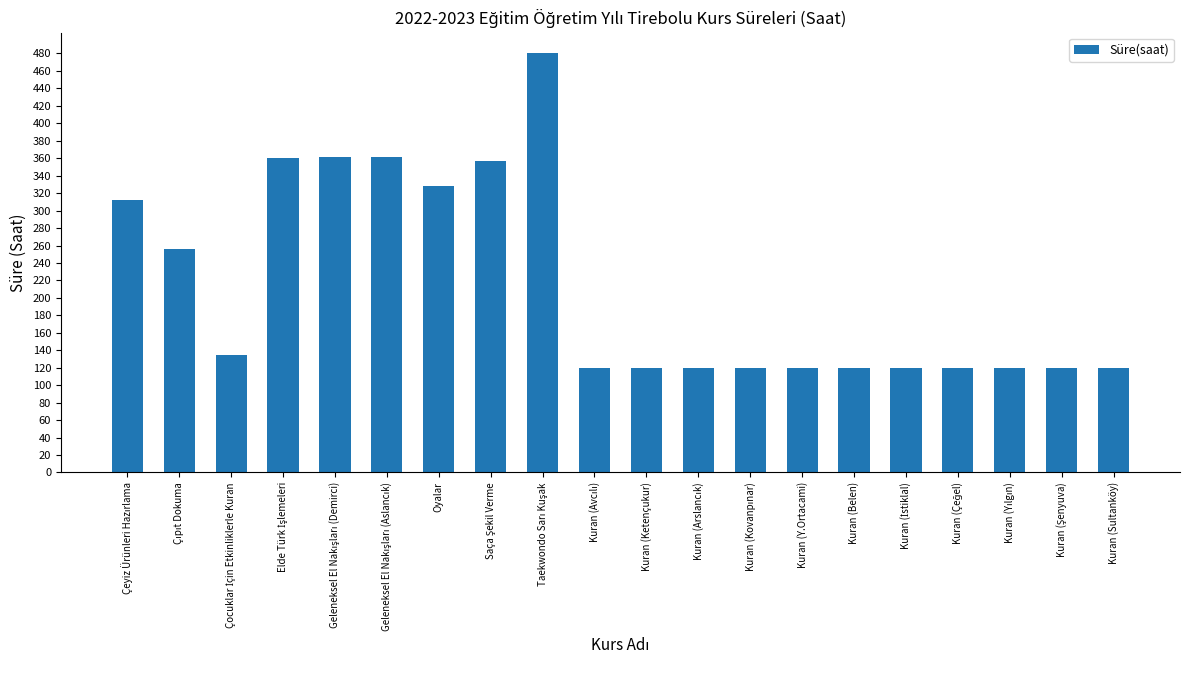

True or false: the data shows 64 at Kuran (Ketençukur).

False